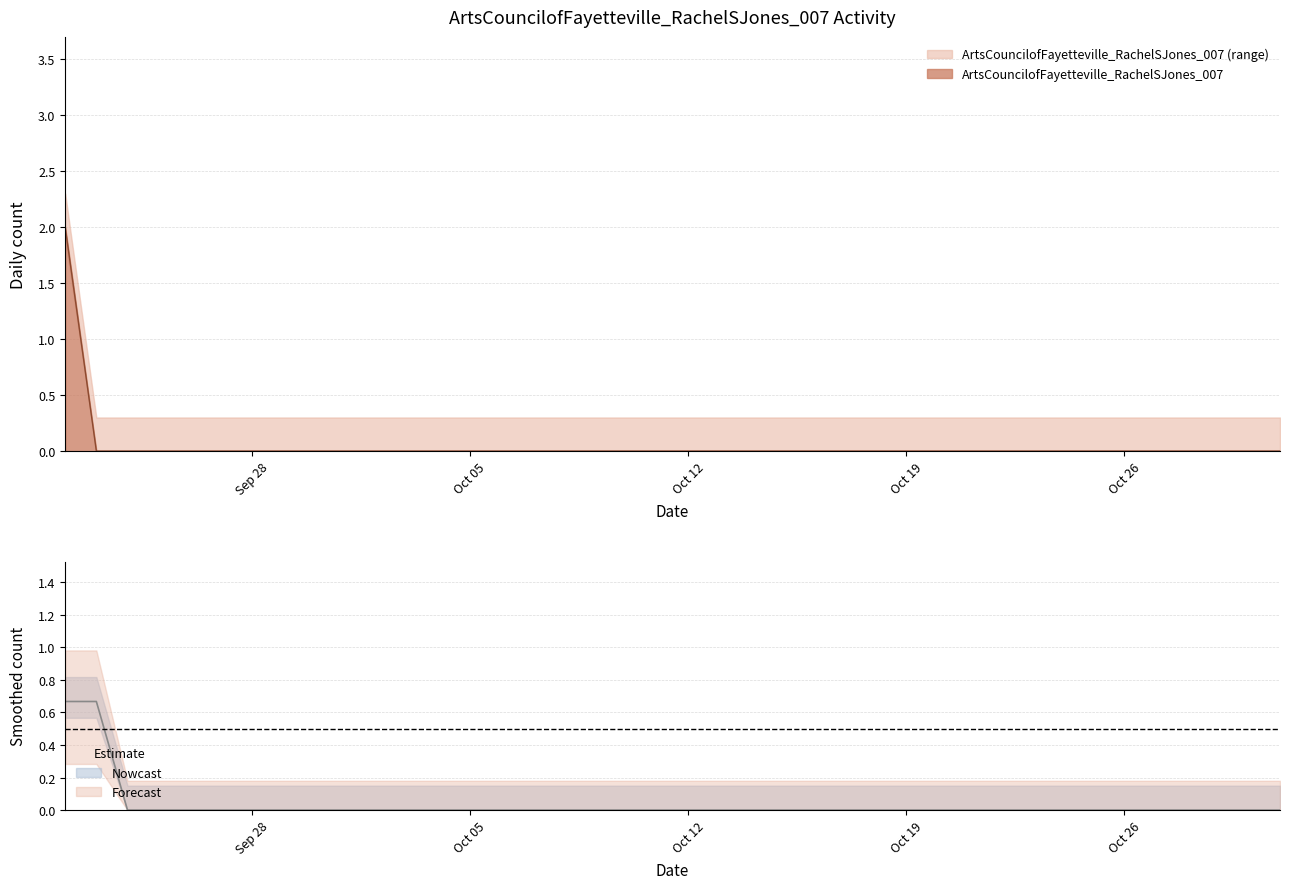

Which label corresponds to the smallest value in the chart?

2020-09-23